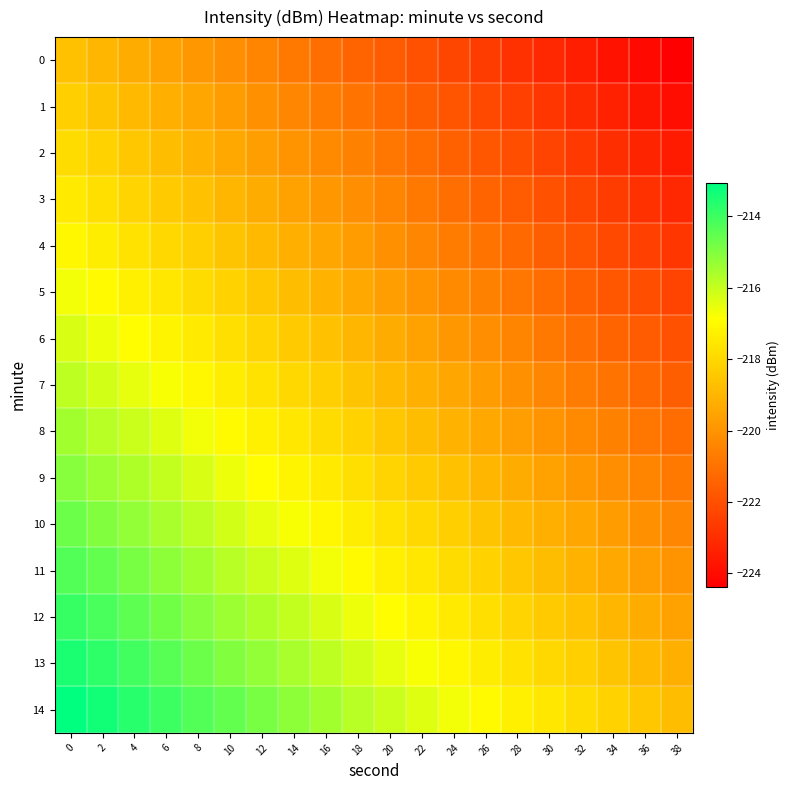

Reading left to right, extract all data points from this chart.

0: 0=-218.7	2=-219.0	4=-219.3	6=-219.6	8=-219.9	10=-220.2	12=-220.5	14=-220.8	16=-221.1	18=-221.4	20=-221.7	22=-222.0	24=-222.3	26=-222.6	28=-222.9	30=-223.2	32=-223.5	34=-223.8	36=-224.1	38=-224.4
1: 0=-218.3	2=-218.6	4=-218.9	6=-219.2	8=-219.5	10=-219.8	12=-220.1	14=-220.4	16=-220.7	18=-221.0	20=-221.3	22=-221.6	24=-221.9	26=-222.2	28=-222.5	30=-222.8	32=-223.1	34=-223.4	36=-223.7	38=-224.0
2: 0=-217.9	2=-218.2	4=-218.5	6=-218.8	8=-219.1	10=-219.4	12=-219.7	14=-220.0	16=-220.3	18=-220.6	20=-220.9	22=-221.2	24=-221.5	26=-221.8	28=-222.1	30=-222.4	32=-222.7	34=-223.0	36=-223.3	38=-223.6
3: 0=-217.5	2=-217.8	4=-218.1	6=-218.4	8=-218.7	10=-219.0	12=-219.3	14=-219.6	16=-219.9	18=-220.2	20=-220.5	22=-220.8	24=-221.1	26=-221.4	28=-221.7	30=-222.0	32=-222.3	34=-222.6	36=-222.9	38=-223.2
4: 0=-217.1	2=-217.4	4=-217.7	6=-218.0	8=-218.3	10=-218.6	12=-218.9	14=-219.2	16=-219.5	18=-219.8	20=-220.1	22=-220.4	24=-220.7	26=-221.0	28=-221.3	30=-221.6	32=-221.9	34=-222.2	36=-222.5	38=-222.8
5: 0=-216.7	2=-217.0	4=-217.3	6=-217.6	8=-217.9	10=-218.2	12=-218.5	14=-218.8	16=-219.1	18=-219.4	20=-219.7	22=-220.0	24=-220.3	26=-220.6	28=-220.9	30=-221.2	32=-221.5	34=-221.8	36=-222.1	38=-222.4
6: 0=-216.3	2=-216.6	4=-216.9	6=-217.2	8=-217.5	10=-217.8	12=-218.1	14=-218.4	16=-218.7	18=-219.0	20=-219.3	22=-219.6	24=-219.9	26=-220.2	28=-220.5	30=-220.8	32=-221.1	34=-221.4	36=-221.7	38=-222.0
7: 0=-215.9	2=-216.2	4=-216.5	6=-216.8	8=-217.1	10=-217.4	12=-217.7	14=-218.0	16=-218.3	18=-218.6	20=-218.9	22=-219.2	24=-219.5	26=-219.8	28=-220.1	30=-220.4	32=-220.7	34=-221.0	36=-221.3	38=-221.6
8: 0=-215.5	2=-215.8	4=-216.1	6=-216.4	8=-216.7	10=-217.0	12=-217.3	14=-217.6	16=-217.9	18=-218.2	20=-218.5	22=-218.8	24=-219.1	26=-219.4	28=-219.7	30=-220.0	32=-220.3	34=-220.6	36=-220.9	38=-221.2
9: 0=-215.1	2=-215.4	4=-215.7	6=-216.0	8=-216.3	10=-216.6	12=-216.9	14=-217.2	16=-217.5	18=-217.8	20=-218.1	22=-218.4	24=-218.7	26=-219.0	28=-219.3	30=-219.6	32=-219.9	34=-220.2	36=-220.5	38=-220.8
10: 0=-214.7	2=-215.0	4=-215.3	6=-215.6	8=-215.9	10=-216.2	12=-216.5	14=-216.8	16=-217.1	18=-217.4	20=-217.7	22=-218.0	24=-218.3	26=-218.6	28=-218.9	30=-219.2	32=-219.5	34=-219.8	36=-220.1	38=-220.4
11: 0=-214.3	2=-214.6	4=-214.9	6=-215.2	8=-215.5	10=-215.8	12=-216.1	14=-216.4	16=-216.7	18=-217.0	20=-217.3	22=-217.6	24=-217.9	26=-218.2	28=-218.5	30=-218.8	32=-219.1	34=-219.4	36=-219.7	38=-220.0
12: 0=-213.9	2=-214.2	4=-214.5	6=-214.8	8=-215.1	10=-215.4	12=-215.7	14=-216.0	16=-216.3	18=-216.6	20=-216.9	22=-217.2	24=-217.5	26=-217.8	28=-218.1	30=-218.4	32=-218.7	34=-219.0	36=-219.3	38=-219.6
13: 0=-213.5	2=-213.8	4=-214.1	6=-214.4	8=-214.7	10=-215.0	12=-215.3	14=-215.6	16=-215.9	18=-216.2	20=-216.5	22=-216.8	24=-217.1	26=-217.4	28=-217.7	30=-218.0	32=-218.3	34=-218.6	36=-218.9	38=-219.2
14: 0=-213.1	2=-213.4	4=-213.7	6=-214.0	8=-214.3	10=-214.6	12=-214.9	14=-215.2	16=-215.5	18=-215.8	20=-216.1	22=-216.4	24=-216.7	26=-217.0	28=-217.3	30=-217.6	32=-217.9	34=-218.2	36=-218.5	38=-218.8